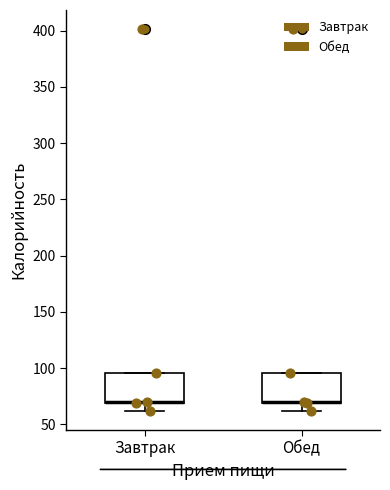

Reading left to right, read every box against the y-axis: the position of its median line, the range the box covers, and the ends of its whiskers. The values are not printed on the chart, so give them approximately, as read against the axis.

Завтрак: median 70 (drawn on the box's lower edge), box 70 to 95, whiskers 60 to 95
Обед: median 70 (drawn on the box's lower edge), box 70 to 95, whiskers 60 to 95